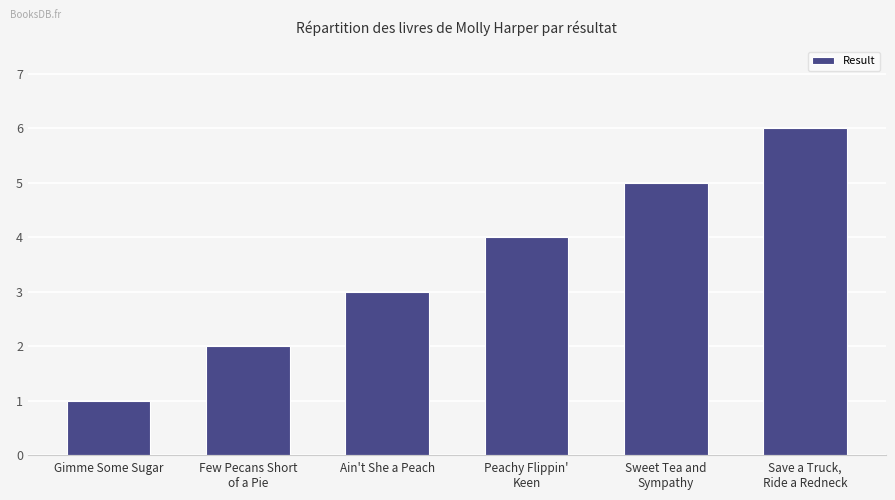

The value at Ain't She a Peach is 3. True or false?

True